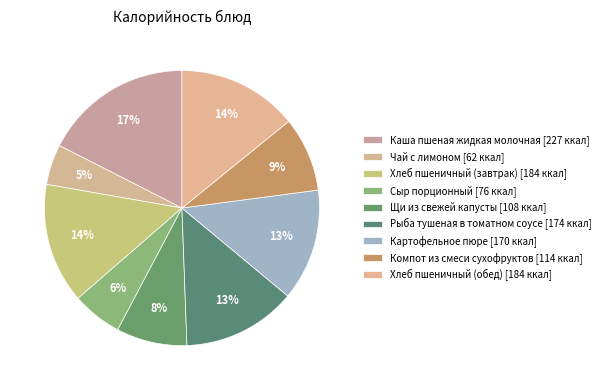

To the nearest percent, what portion does Чай с лимоном represent?

5%